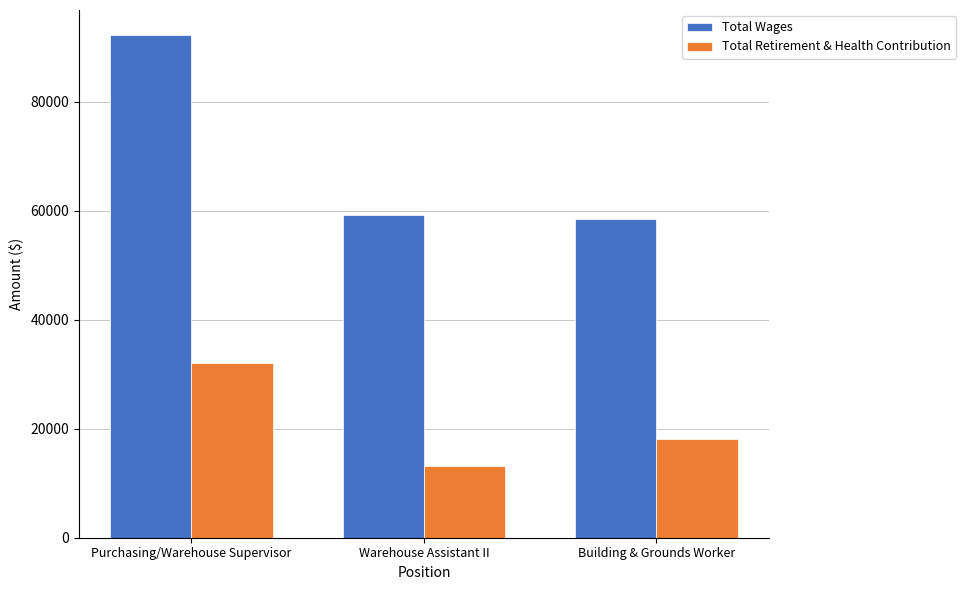

Which series has the widest spread of values?

Total Wages